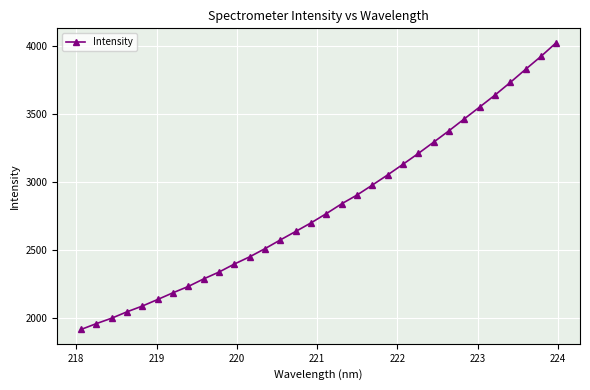

Count the number of values greater than 2767.

16